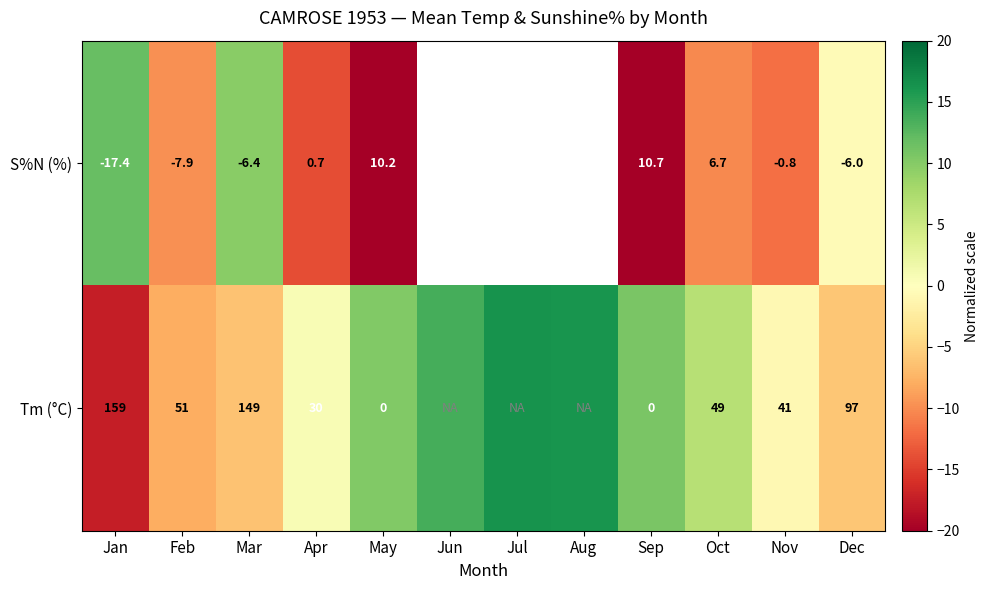

Is the value of Tm (°C) at Apr greater than the value of S%N (%) at Apr?

Yes